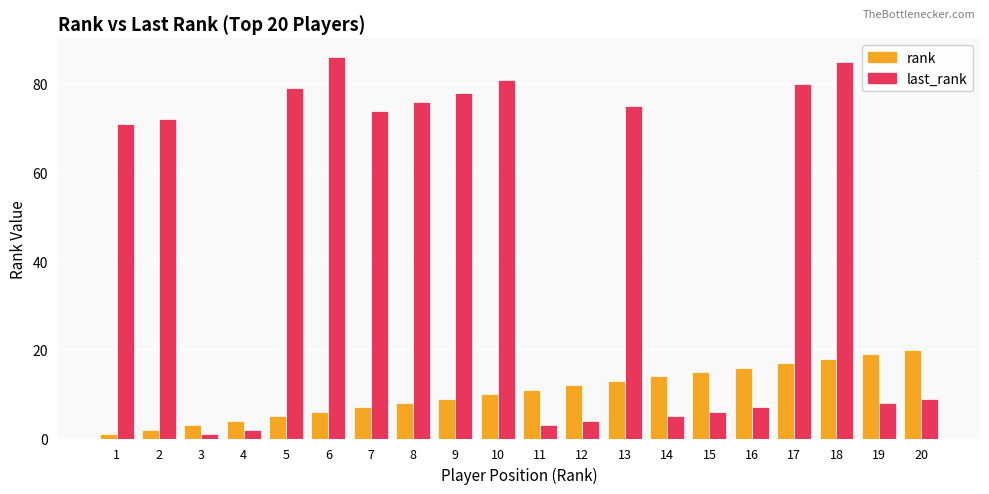

Between 2 and 15, which series saw the biggest shift?

last_rank